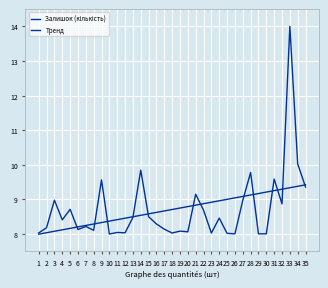

Which series ends up on top after the final intersection of Тренд and Залишок (кількість)?

Тренд